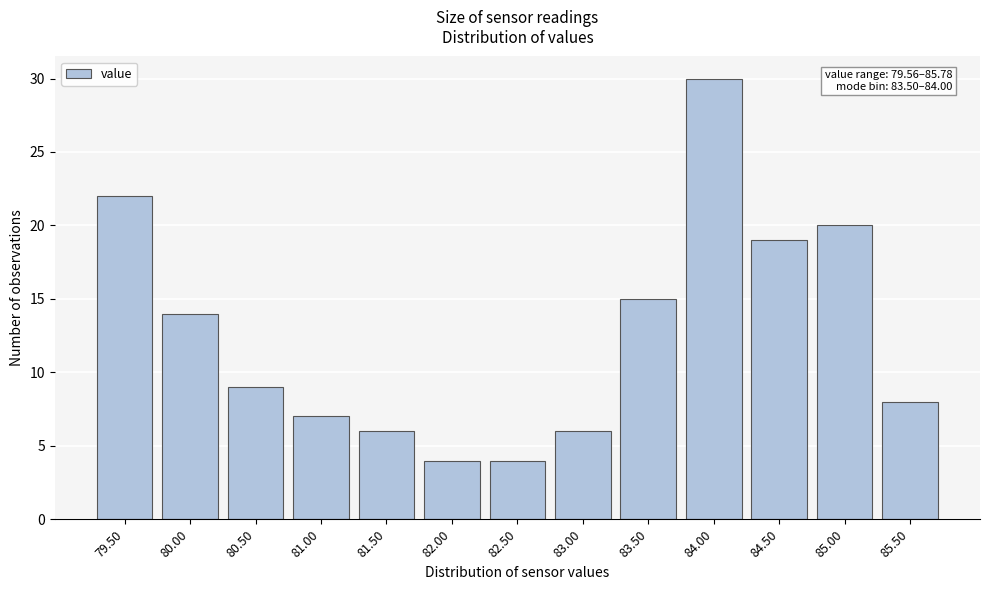

Reading left to right, transcribe all the data shown in this chart.

22	14	9	7	6	4	4	6	15	30	19	20	8